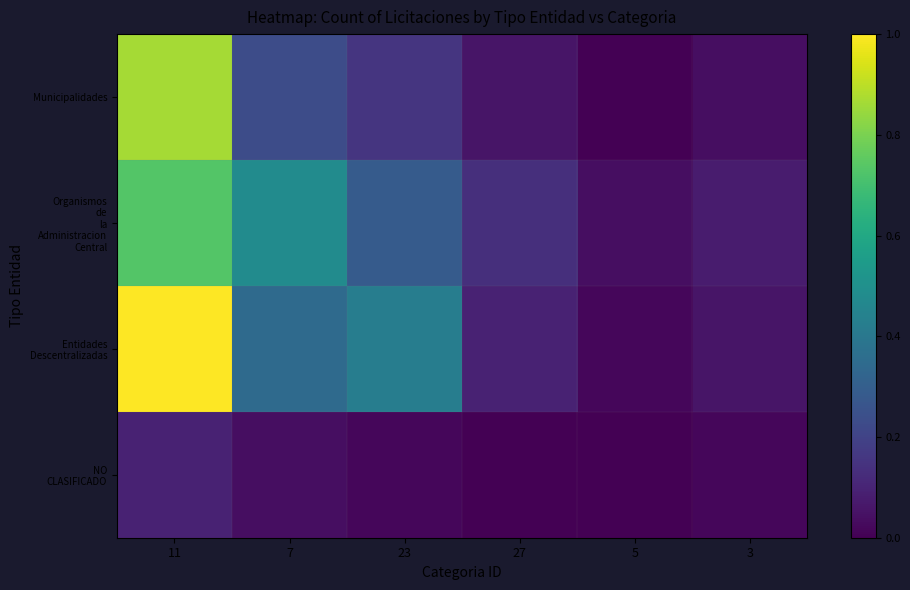

Which series has the largest total across all categories?

Entidades Descentralizadas